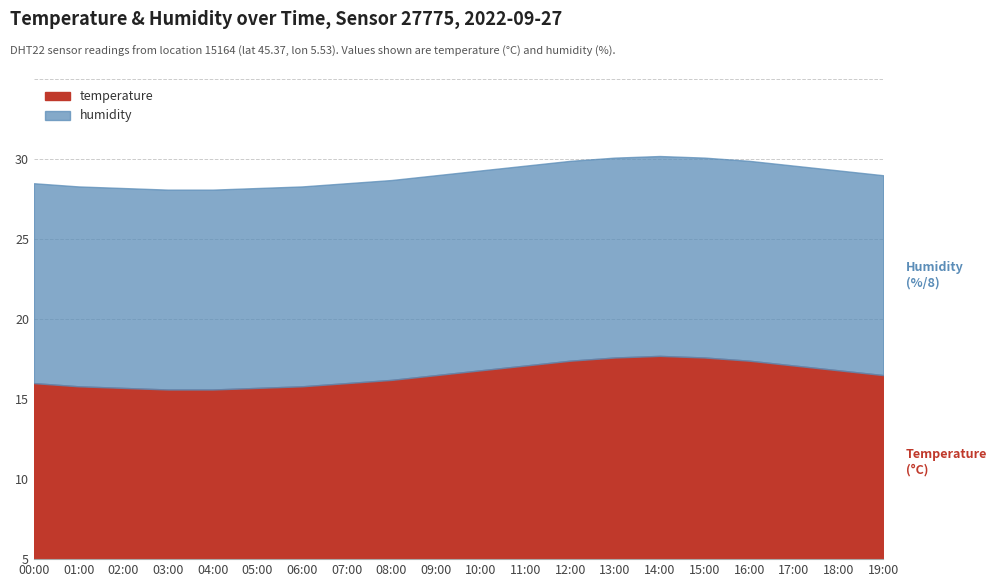

True or false: temperature has a value of 11.0 at 07:00.

True